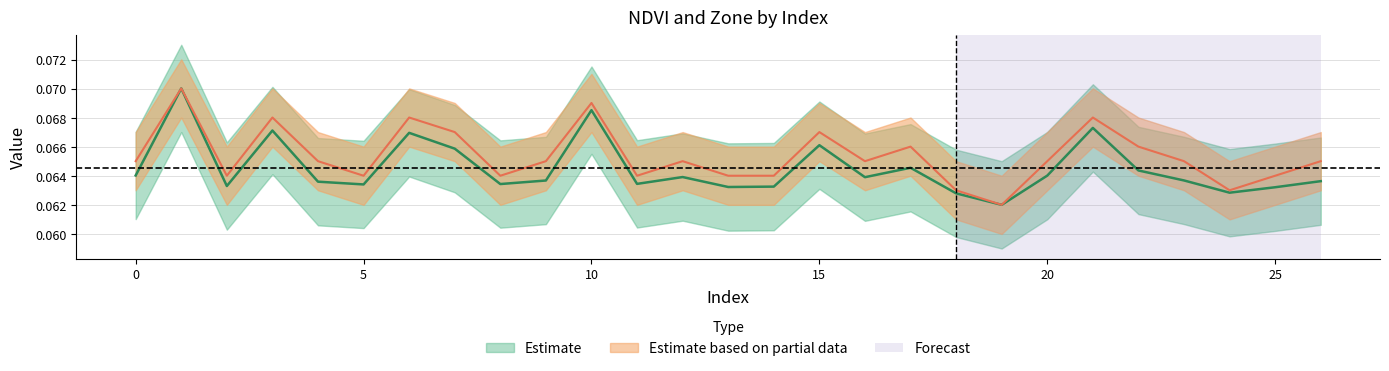

Read the NDVI value at 22.

0.1